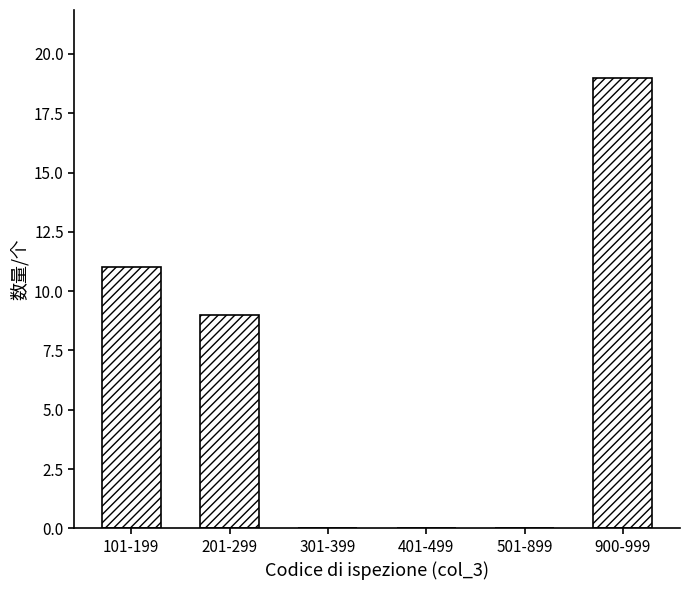

Reading left to right, what are all the values shown in this chart?

101-199=11	201-299=9	301-399=0	401-499=0	501-899=0	900-999=19